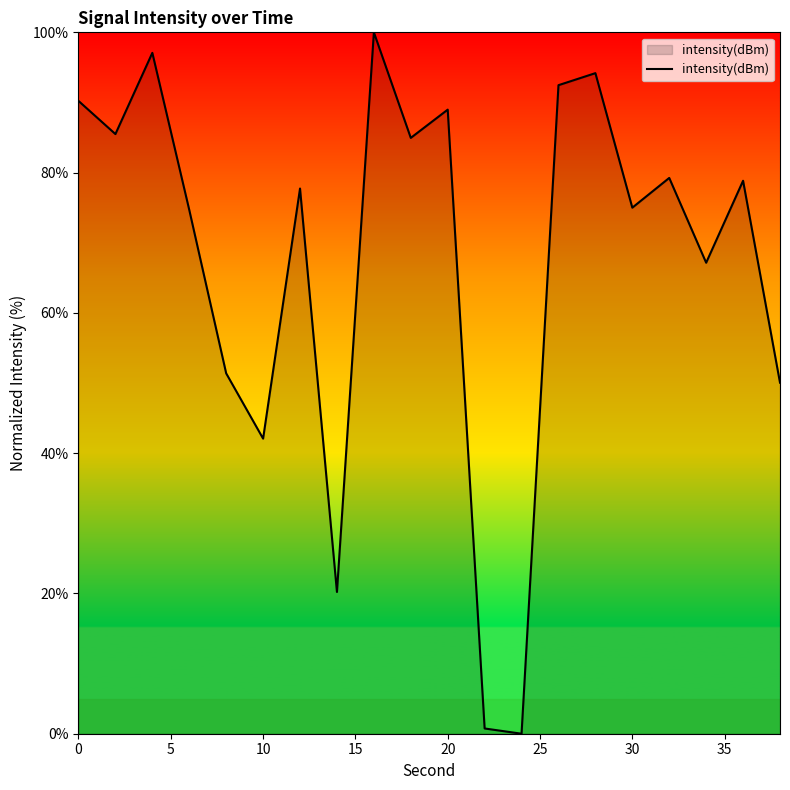

What is the maximum value shown in the chart?

100.0